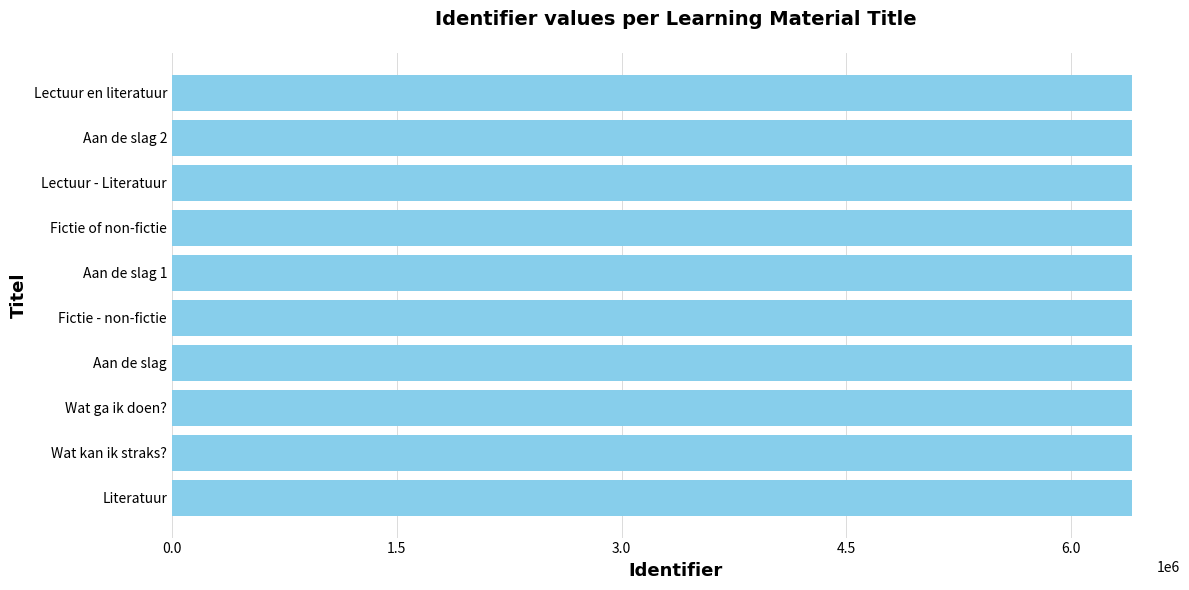

What is the ratio of the value at Lectuur - Literatuur to the value at Literatuur?

1.0